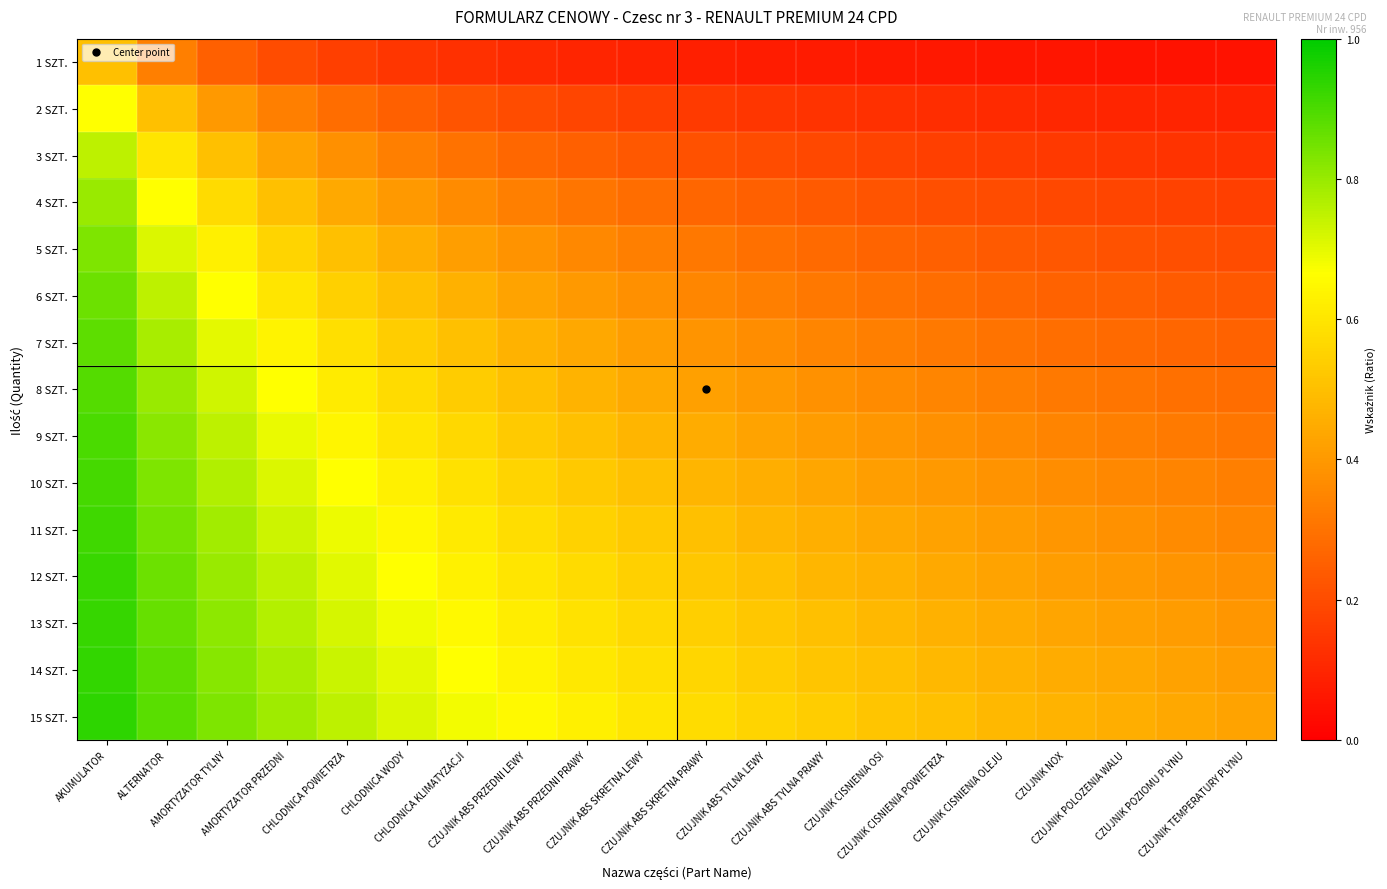

Reading right to left, extract all data points from this chart.

1 SZT.: CZUJNIK TEMPERATURY PLYNU=0.0	CZUJNIK POZIOMU PLYNU=0.1	CZUJNIK POLOZENIA WALU=0.1	CZUJNIK NOX=0.1	CZUJNIK CISNIENIA OLEJU=0.1	CZUJNIK CISNIENIA POWIETRZA=0.1	CZUJNIK CISNIENIA OSI=0.1	CZUJNIK ABS TYLNA PRAWY=0.1	CZUJNIK ABS TYLNA LEWY=0.1	CZUJNIK ABS SKRETNA PRAWY=0.1	CZUJNIK ABS SKRETNA LEWY=0.1	CZUJNIK ABS PRZEDNI PRAWY=0.1	CZUJNIK ABS PRZEDNI LEWY=0.1	CHLODNICA KLIMATYZACJI=0.1	CHLODNICA WODY=0.1	CHLODNICA POWIETRZA=0.2	AMORTYZATOR PRZEDNI=0.2	AMORTYZATOR TYLNY=0.2	ALTERNATOR=0.3	AKUMULATOR=0.5
2 SZT.: CZUJNIK TEMPERATURY PLYNU=0.1	CZUJNIK POZIOMU PLYNU=0.1	CZUJNIK POLOZENIA WALU=0.1	CZUJNIK NOX=0.1	CZUJNIK CISNIENIA OLEJU=0.1	CZUJNIK CISNIENIA POWIETRZA=0.1	CZUJNIK CISNIENIA OSI=0.1	CZUJNIK ABS TYLNA PRAWY=0.1	CZUJNIK ABS TYLNA LEWY=0.1	CZUJNIK ABS SKRETNA PRAWY=0.2	CZUJNIK ABS SKRETNA LEWY=0.2	CZUJNIK ABS PRZEDNI PRAWY=0.2	CZUJNIK ABS PRZEDNI LEWY=0.2	CHLODNICA KLIMATYZACJI=0.2	CHLODNICA WODY=0.2	CHLODNICA POWIETRZA=0.3	AMORTYZATOR PRZEDNI=0.3	AMORTYZATOR TYLNY=0.4	ALTERNATOR=0.5	AKUMULATOR=0.7
3 SZT.: CZUJNIK TEMPERATURY PLYNU=0.1	CZUJNIK POZIOMU PLYNU=0.1	CZUJNIK POLOZENIA WALU=0.1	CZUJNIK NOX=0.1	CZUJNIK CISNIENIA OLEJU=0.2	CZUJNIK CISNIENIA POWIETRZA=0.2	CZUJNIK CISNIENIA OSI=0.2	CZUJNIK ABS TYLNA PRAWY=0.2	CZUJNIK ABS TYLNA LEWY=0.2	CZUJNIK ABS SKRETNA PRAWY=0.2	CZUJNIK ABS SKRETNA LEWY=0.2	CZUJNIK ABS PRZEDNI PRAWY=0.2	CZUJNIK ABS PRZEDNI LEWY=0.3	CHLODNICA KLIMATYZACJI=0.3	CHLODNICA WODY=0.3	CHLODNICA POWIETRZA=0.4	AMORTYZATOR PRZEDNI=0.4	AMORTYZATOR TYLNY=0.5	ALTERNATOR=0.6	AKUMULATOR=0.8
4 SZT.: CZUJNIK TEMPERATURY PLYNU=0.2	CZUJNIK POZIOMU PLYNU=0.2	CZUJNIK POLOZENIA WALU=0.2	CZUJNIK NOX=0.2	CZUJNIK CISNIENIA OLEJU=0.2	CZUJNIK CISNIENIA POWIETRZA=0.2	CZUJNIK CISNIENIA OSI=0.2	CZUJNIK ABS TYLNA PRAWY=0.2	CZUJNIK ABS TYLNA LEWY=0.2	CZUJNIK ABS SKRETNA PRAWY=0.3	CZUJNIK ABS SKRETNA LEWY=0.3	CZUJNIK ABS PRZEDNI PRAWY=0.3	CZUJNIK ABS PRZEDNI LEWY=0.3	CHLODNICA KLIMATYZACJI=0.4	CHLODNICA WODY=0.4	CHLODNICA POWIETRZA=0.4	AMORTYZATOR PRZEDNI=0.5	AMORTYZATOR TYLNY=0.6	ALTERNATOR=0.7	AKUMULATOR=0.8
5 SZT.: CZUJNIK TEMPERATURY PLYNU=0.2	CZUJNIK POZIOMU PLYNU=0.2	CZUJNIK POLOZENIA WALU=0.2	CZUJNIK NOX=0.2	CZUJNIK CISNIENIA OLEJU=0.2	CZUJNIK CISNIENIA POWIETRZA=0.2	CZUJNIK CISNIENIA OSI=0.3	CZUJNIK ABS TYLNA PRAWY=0.3	CZUJNIK ABS TYLNA LEWY=0.3	CZUJNIK ABS SKRETNA PRAWY=0.3	CZUJNIK ABS SKRETNA LEWY=0.3	CZUJNIK ABS PRZEDNI PRAWY=0.4	CZUJNIK ABS PRZEDNI LEWY=0.4	CHLODNICA KLIMATYZACJI=0.4	CHLODNICA WODY=0.5	CHLODNICA POWIETRZA=0.5	AMORTYZATOR PRZEDNI=0.6	AMORTYZATOR TYLNY=0.6	ALTERNATOR=0.7	AKUMULATOR=0.8
6 SZT.: CZUJNIK TEMPERATURY PLYNU=0.2	CZUJNIK POZIOMU PLYNU=0.2	CZUJNIK POLOZENIA WALU=0.2	CZUJNIK NOX=0.3	CZUJNIK CISNIENIA OLEJU=0.3	CZUJNIK CISNIENIA POWIETRZA=0.3	CZUJNIK CISNIENIA OSI=0.3	CZUJNIK ABS TYLNA PRAWY=0.3	CZUJNIK ABS TYLNA LEWY=0.3	CZUJNIK ABS SKRETNA PRAWY=0.4	CZUJNIK ABS SKRETNA LEWY=0.4	CZUJNIK ABS PRZEDNI PRAWY=0.4	CZUJNIK ABS PRZEDNI LEWY=0.4	CHLODNICA KLIMATYZACJI=0.5	CHLODNICA WODY=0.5	CHLODNICA POWIETRZA=0.5	AMORTYZATOR PRZEDNI=0.6	AMORTYZATOR TYLNY=0.7	ALTERNATOR=0.8	AKUMULATOR=0.9
7 SZT.: CZUJNIK TEMPERATURY PLYNU=0.3	CZUJNIK POZIOMU PLYNU=0.3	CZUJNIK POLOZENIA WALU=0.3	CZUJNIK NOX=0.3	CZUJNIK CISNIENIA OLEJU=0.3	CZUJNIK CISNIENIA POWIETRZA=0.3	CZUJNIK CISNIENIA OSI=0.3	CZUJNIK ABS TYLNA PRAWY=0.3	CZUJNIK ABS TYLNA LEWY=0.4	CZUJNIK ABS SKRETNA PRAWY=0.4	CZUJNIK ABS SKRETNA LEWY=0.4	CZUJNIK ABS PRZEDNI PRAWY=0.4	CZUJNIK ABS PRZEDNI LEWY=0.5	CHLODNICA KLIMATYZACJI=0.5	CHLODNICA WODY=0.5	CHLODNICA POWIETRZA=0.6	AMORTYZATOR PRZEDNI=0.6	AMORTYZATOR TYLNY=0.7	ALTERNATOR=0.8	AKUMULATOR=0.9
8 SZT.: CZUJNIK TEMPERATURY PLYNU=0.3	CZUJNIK POZIOMU PLYNU=0.3	CZUJNIK POLOZENIA WALU=0.3	CZUJNIK NOX=0.3	CZUJNIK CISNIENIA OLEJU=0.3	CZUJNIK CISNIENIA POWIETRZA=0.3	CZUJNIK CISNIENIA OSI=0.4	CZUJNIK ABS TYLNA PRAWY=0.4	CZUJNIK ABS TYLNA LEWY=0.4	CZUJNIK ABS SKRETNA PRAWY=0.4	CZUJNIK ABS SKRETNA LEWY=0.4	CZUJNIK ABS PRZEDNI PRAWY=0.5	CZUJNIK ABS PRZEDNI LEWY=0.5	CHLODNICA KLIMATYZACJI=0.5	CHLODNICA WODY=0.6	CHLODNICA POWIETRZA=0.6	AMORTYZATOR PRZEDNI=0.7	AMORTYZATOR TYLNY=0.7	ALTERNATOR=0.8	AKUMULATOR=0.9
9 SZT.: CZUJNIK TEMPERATURY PLYNU=0.3	CZUJNIK POZIOMU PLYNU=0.3	CZUJNIK POLOZENIA WALU=0.3	CZUJNIK NOX=0.3	CZUJNIK CISNIENIA OLEJU=0.4	CZUJNIK CISNIENIA POWIETRZA=0.4	CZUJNIK CISNIENIA OSI=0.4	CZUJNIK ABS TYLNA PRAWY=0.4	CZUJNIK ABS TYLNA LEWY=0.4	CZUJNIK ABS SKRETNA PRAWY=0.5	CZUJNIK ABS SKRETNA LEWY=0.5	CZUJNIK ABS PRZEDNI PRAWY=0.5	CZUJNIK ABS PRZEDNI LEWY=0.5	CHLODNICA KLIMATYZACJI=0.6	CHLODNICA WODY=0.6	CHLODNICA POWIETRZA=0.6	AMORTYZATOR PRZEDNI=0.7	AMORTYZATOR TYLNY=0.8	ALTERNATOR=0.8	AKUMULATOR=0.9
10 SZT.: CZUJNIK TEMPERATURY PLYNU=0.3	CZUJNIK POZIOMU PLYNU=0.3	CZUJNIK POLOZENIA WALU=0.4	CZUJNIK NOX=0.4	CZUJNIK CISNIENIA OLEJU=0.4	CZUJNIK CISNIENIA POWIETRZA=0.4	CZUJNIK CISNIENIA OSI=0.4	CZUJNIK ABS TYLNA PRAWY=0.4	CZUJNIK ABS TYLNA LEWY=0.5	CZUJNIK ABS SKRETNA PRAWY=0.5	CZUJNIK ABS SKRETNA LEWY=0.5	CZUJNIK ABS PRZEDNI PRAWY=0.5	CZUJNIK ABS PRZEDNI LEWY=0.6	CHLODNICA KLIMATYZACJI=0.6	CHLODNICA WODY=0.6	CHLODNICA POWIETRZA=0.7	AMORTYZATOR PRZEDNI=0.7	AMORTYZATOR TYLNY=0.8	ALTERNATOR=0.8	AKUMULATOR=0.9
11 SZT.: CZUJNIK TEMPERATURY PLYNU=0.4	CZUJNIK POZIOMU PLYNU=0.4	CZUJNIK POLOZENIA WALU=0.4	CZUJNIK NOX=0.4	CZUJNIK CISNIENIA OLEJU=0.4	CZUJNIK CISNIENIA POWIETRZA=0.4	CZUJNIK CISNIENIA OSI=0.4	CZUJNIK ABS TYLNA PRAWY=0.5	CZUJNIK ABS TYLNA LEWY=0.5	CZUJNIK ABS SKRETNA PRAWY=0.5	CZUJNIK ABS SKRETNA LEWY=0.5	CZUJNIK ABS PRZEDNI PRAWY=0.6	CZUJNIK ABS PRZEDNI LEWY=0.6	CHLODNICA KLIMATYZACJI=0.6	CHLODNICA WODY=0.6	CHLODNICA POWIETRZA=0.7	AMORTYZATOR PRZEDNI=0.7	AMORTYZATOR TYLNY=0.8	ALTERNATOR=0.8	AKUMULATOR=0.9
12 SZT.: CZUJNIK TEMPERATURY PLYNU=0.4	CZUJNIK POZIOMU PLYNU=0.4	CZUJNIK POLOZENIA WALU=0.4	CZUJNIK NOX=0.4	CZUJNIK CISNIENIA OLEJU=0.4	CZUJNIK CISNIENIA POWIETRZA=0.4	CZUJNIK CISNIENIA OSI=0.5	CZUJNIK ABS TYLNA PRAWY=0.5	CZUJNIK ABS TYLNA LEWY=0.5	CZUJNIK ABS SKRETNA PRAWY=0.5	CZUJNIK ABS SKRETNA LEWY=0.5	CZUJNIK ABS PRZEDNI PRAWY=0.6	CZUJNIK ABS PRZEDNI LEWY=0.6	CHLODNICA KLIMATYZACJI=0.6	CHLODNICA WODY=0.7	CHLODNICA POWIETRZA=0.7	AMORTYZATOR PRZEDNI=0.8	AMORTYZATOR TYLNY=0.8	ALTERNATOR=0.9	AKUMULATOR=0.9
13 SZT.: CZUJNIK TEMPERATURY PLYNU=0.4	CZUJNIK POZIOMU PLYNU=0.4	CZUJNIK POLOZENIA WALU=0.4	CZUJNIK NOX=0.4	CZUJNIK CISNIENIA OLEJU=0.4	CZUJNIK CISNIENIA POWIETRZA=0.5	CZUJNIK CISNIENIA OSI=0.5	CZUJNIK ABS TYLNA PRAWY=0.5	CZUJNIK ABS TYLNA LEWY=0.5	CZUJNIK ABS SKRETNA PRAWY=0.5	CZUJNIK ABS SKRETNA LEWY=0.6	CZUJNIK ABS PRZEDNI PRAWY=0.6	CZUJNIK ABS PRZEDNI LEWY=0.6	CHLODNICA KLIMATYZACJI=0.7	CHLODNICA WODY=0.7	CHLODNICA POWIETRZA=0.7	AMORTYZATOR PRZEDNI=0.8	AMORTYZATOR TYLNY=0.8	ALTERNATOR=0.9	AKUMULATOR=0.9
14 SZT.: CZUJNIK TEMPERATURY PLYNU=0.4	CZUJNIK POZIOMU PLYNU=0.4	CZUJNIK POLOZENIA WALU=0.4	CZUJNIK NOX=0.5	CZUJNIK CISNIENIA OLEJU=0.5	CZUJNIK CISNIENIA POWIETRZA=0.5	CZUJNIK CISNIENIA OSI=0.5	CZUJNIK ABS TYLNA PRAWY=0.5	CZUJNIK ABS TYLNA LEWY=0.5	CZUJNIK ABS SKRETNA PRAWY=0.6	CZUJNIK ABS SKRETNA LEWY=0.6	CZUJNIK ABS PRZEDNI PRAWY=0.6	CZUJNIK ABS PRZEDNI LEWY=0.6	CHLODNICA KLIMATYZACJI=0.7	CHLODNICA WODY=0.7	CHLODNICA POWIETRZA=0.7	AMORTYZATOR PRZEDNI=0.8	AMORTYZATOR TYLNY=0.8	ALTERNATOR=0.9	AKUMULATOR=0.9
15 SZT.: CZUJNIK TEMPERATURY PLYNU=0.4	CZUJNIK POZIOMU PLYNU=0.4	CZUJNIK POLOZENIA WALU=0.5	CZUJNIK NOX=0.5	CZUJNIK CISNIENIA OLEJU=0.5	CZUJNIK CISNIENIA POWIETRZA=0.5	CZUJNIK CISNIENIA OSI=0.5	CZUJNIK ABS TYLNA PRAWY=0.5	CZUJNIK ABS TYLNA LEWY=0.6	CZUJNIK ABS SKRETNA PRAWY=0.6	CZUJNIK ABS SKRETNA LEWY=0.6	CZUJNIK ABS PRZEDNI PRAWY=0.6	CZUJNIK ABS PRZEDNI LEWY=0.7	CHLODNICA KLIMATYZACJI=0.7	CHLODNICA WODY=0.7	CHLODNICA POWIETRZA=0.8	AMORTYZATOR PRZEDNI=0.8	AMORTYZATOR TYLNY=0.8	ALTERNATOR=0.9	AKUMULATOR=0.9